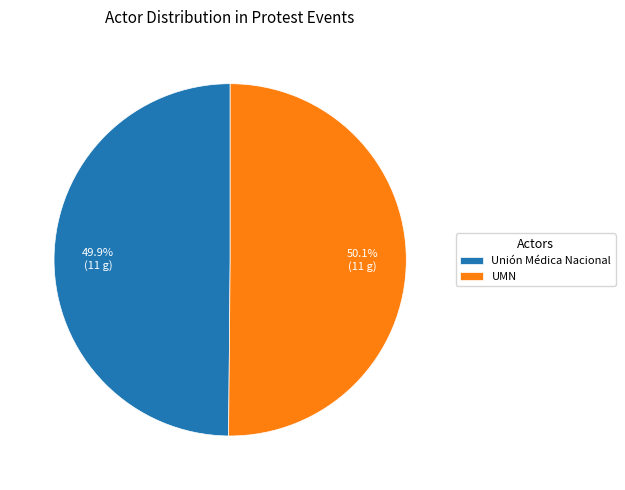

What is the ratio of the value at UMN to the value at Unión Médica Nacional?

1.0